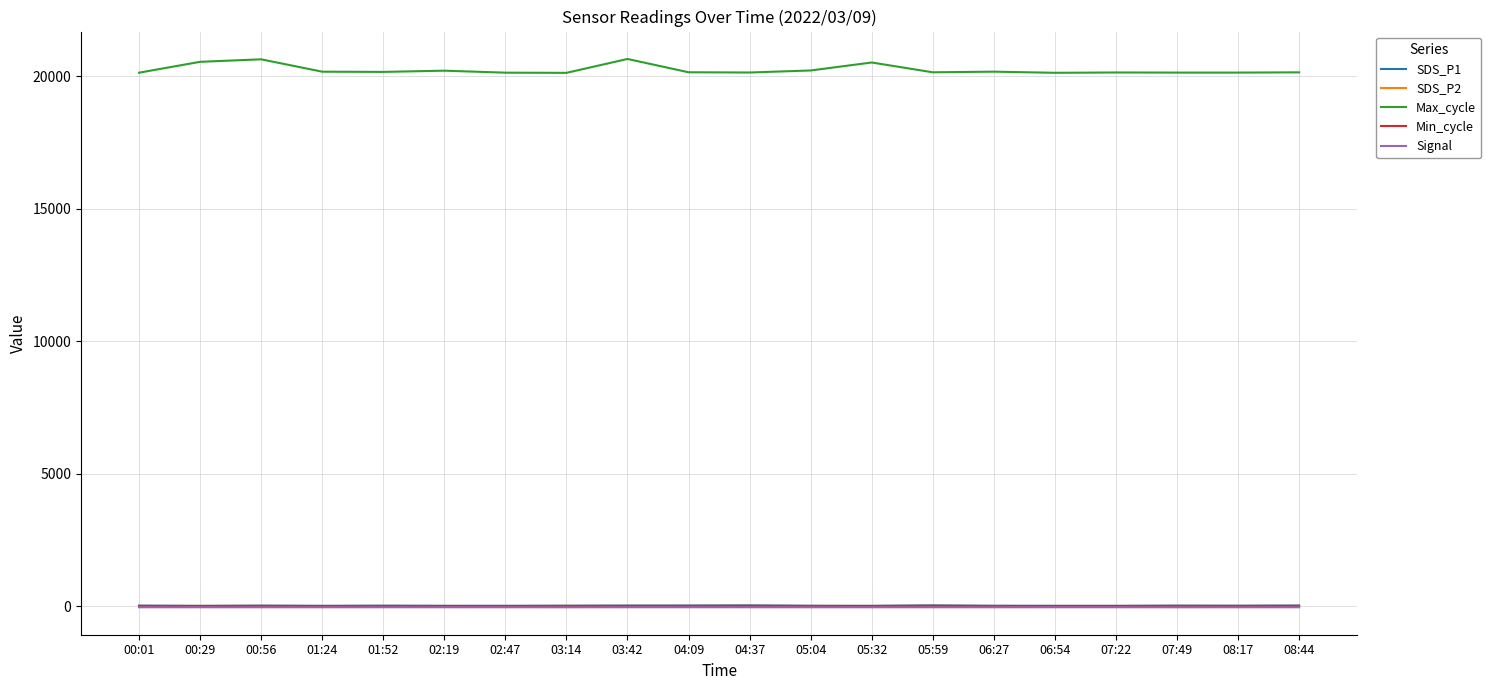

Which series has the largest range (max minus min)?

Max_cycle